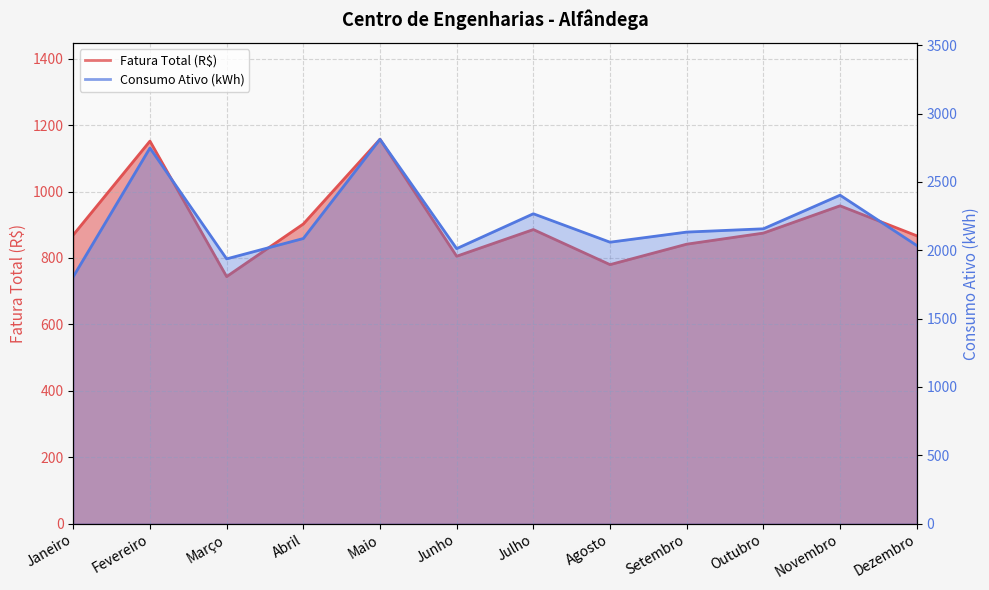

What are all the series names shown in the legend?

Fatura Total (R$), Consumo Ativo (kWh)